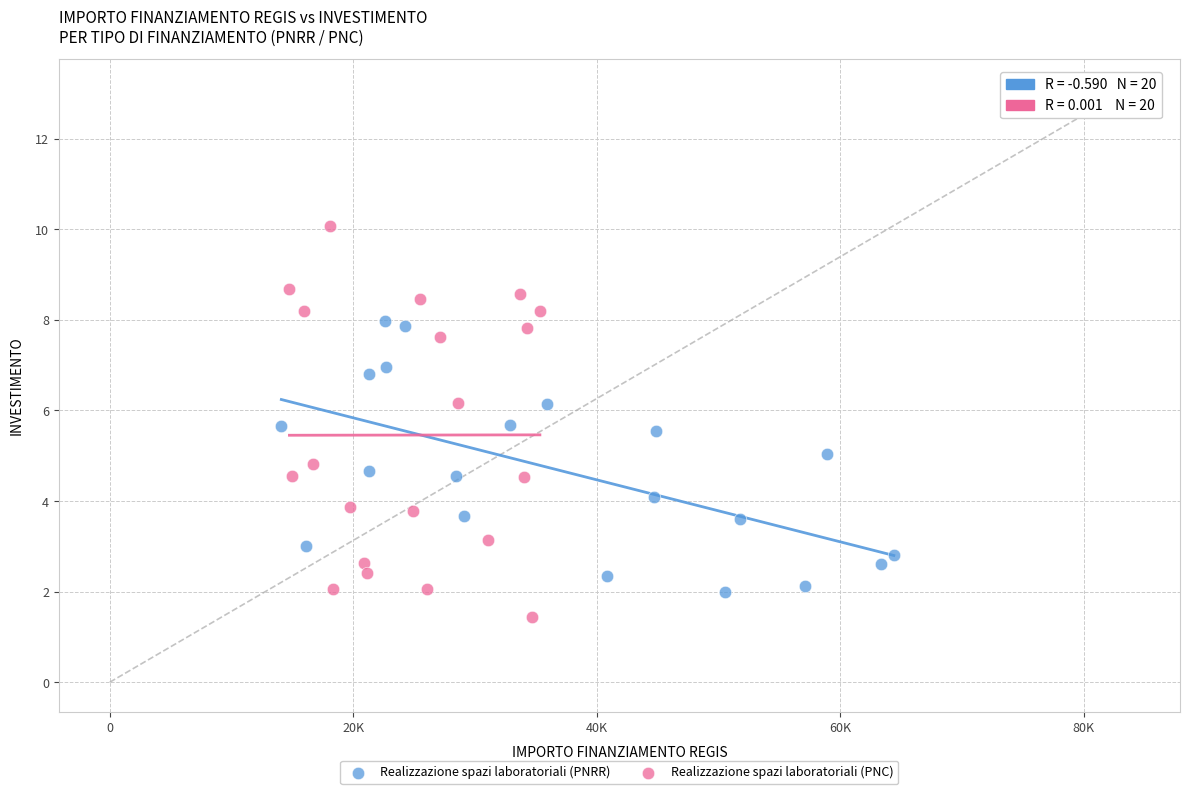

Which series contains the highest Y value?

Realizzazione spazi laboratoriali (PNC)